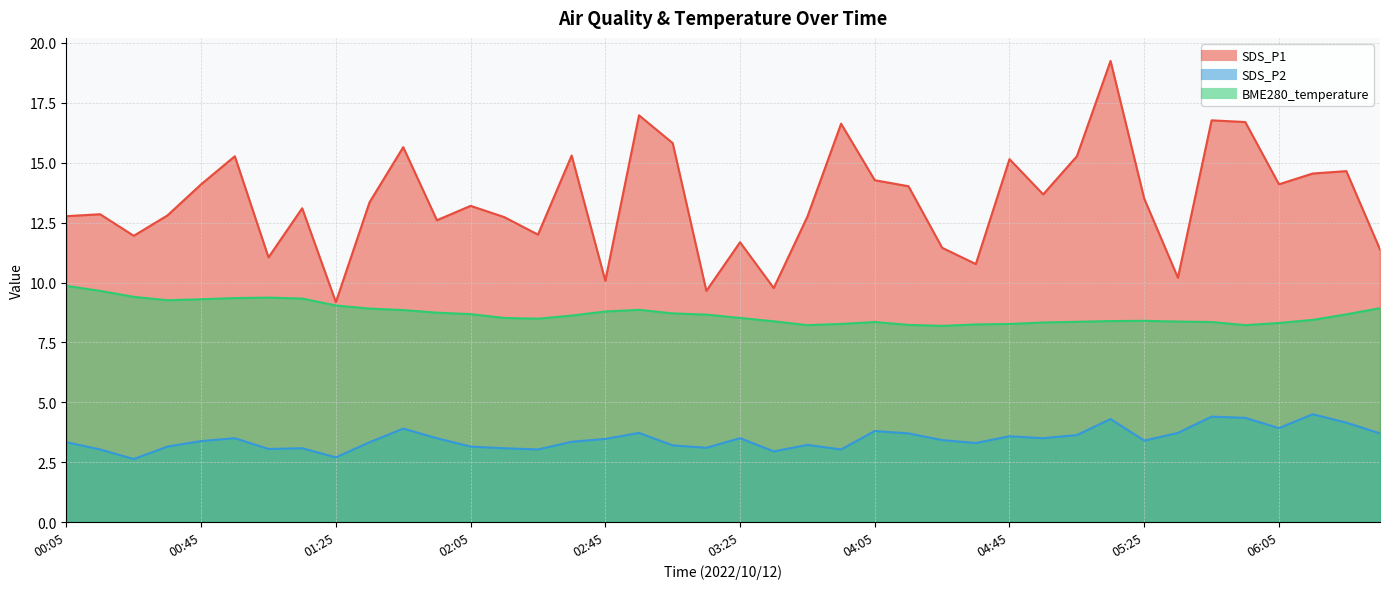

List the series in order of their peak value, highest first.

SDS_P1, BME280_temperature, SDS_P2